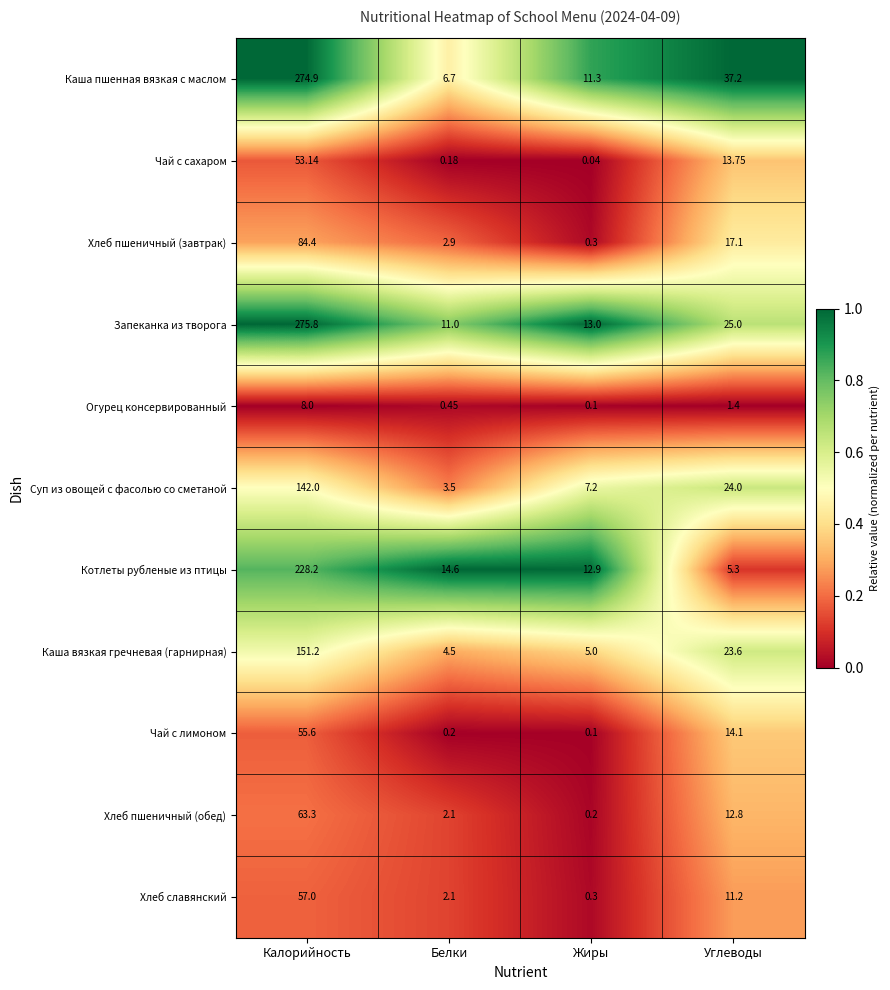

Which series has the largest total across all categories?

Каша пшенная вязкая с маслом